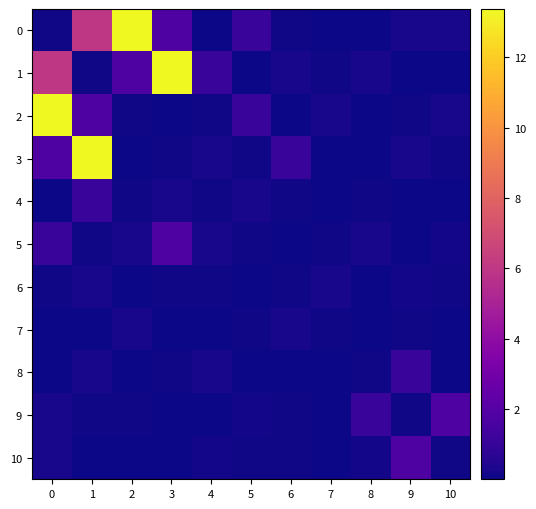

Reading left to right, transcribe all the data shown in this chart.

0: 0=0.1	1=6.0	2=13.4	3=1.8	4=0.0	5=1.1	6=0.1	7=0.0	8=0.0	9=0.3	10=0.3
1: 0=6.0	1=0.1	2=1.8	3=13.4	4=1.1	5=0.0	6=0.3	7=0.1	8=0.3	9=0.0	10=0.0
2: 0=13.4	1=1.8	2=0.1	3=0.0	4=0.1	5=1.1	6=0.0	7=0.3	8=0.0	9=0.1	10=0.3
3: 0=1.8	1=13.4	2=0.0	3=0.1	4=0.3	5=0.1	6=1.1	7=0.0	8=0.0	9=0.3	10=0.1
4: 0=0.0	1=1.1	2=0.1	3=0.3	4=0.1	5=0.3	6=0.1	7=0.1	8=0.1	9=0.1	10=0.0
5: 0=1.1	1=0.1	2=0.3	3=1.8	4=0.3	5=0.1	6=0.0	7=0.1	8=0.3	9=0.0	10=0.1
6: 0=0.1	1=0.3	2=0.0	3=0.1	4=0.1	5=0.0	6=0.1	7=0.3	8=0.1	9=0.1	10=0.1
7: 0=0.0	1=0.0	2=0.3	3=0.0	4=0.1	5=0.1	6=0.3	7=0.1	8=0.0	9=0.1	10=0.1
8: 0=0.0	1=0.3	2=0.0	3=0.1	4=0.3	5=0.1	6=0.1	7=0.0	8=0.1	9=1.1	10=0.0
9: 0=0.3	1=0.1	2=0.1	3=0.1	4=0.0	5=0.1	6=0.1	7=0.1	8=1.1	9=0.1	10=1.8
10: 0=0.3	1=0.1	2=0.1	3=0.0	4=0.1	5=0.1	6=0.1	7=0.0	8=0.1	9=1.8	10=0.1